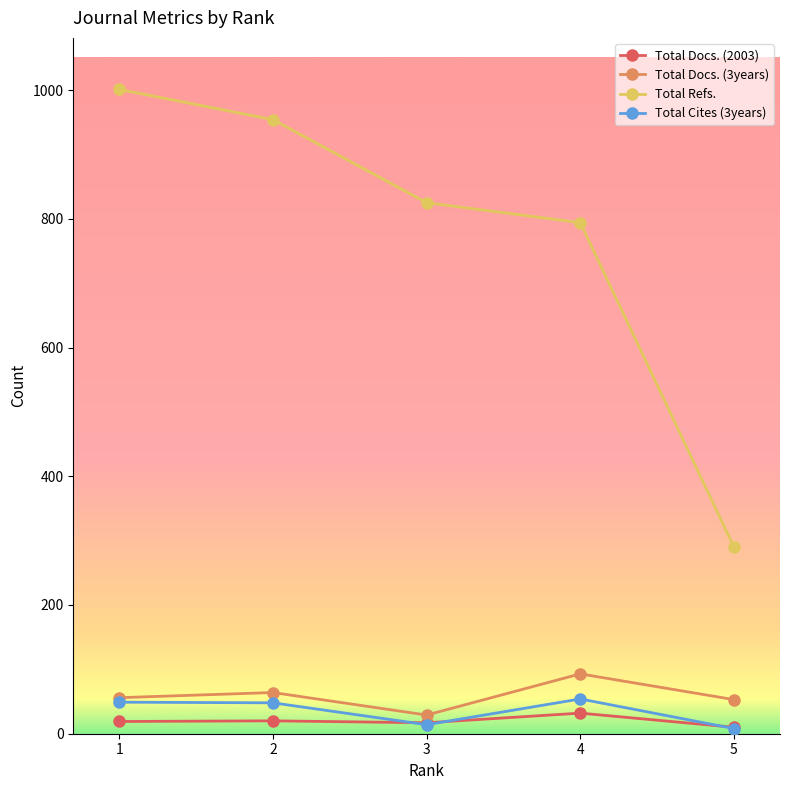

What is the value of the Total Docs. (3years) point at the 3rd from the left?

29